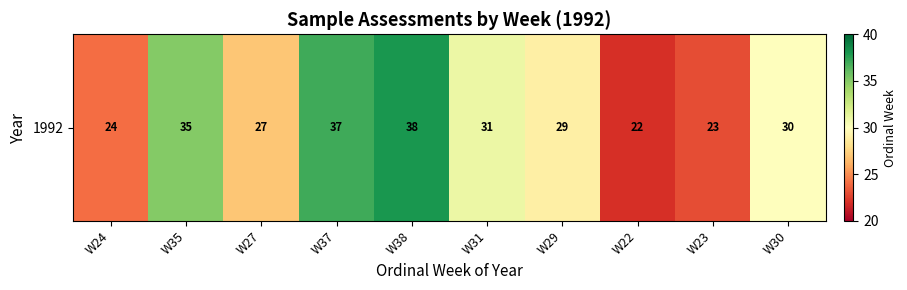

Reading left to right, list all the values displayed in this chart.

24	35	27	37	38	31	29	22	23	30